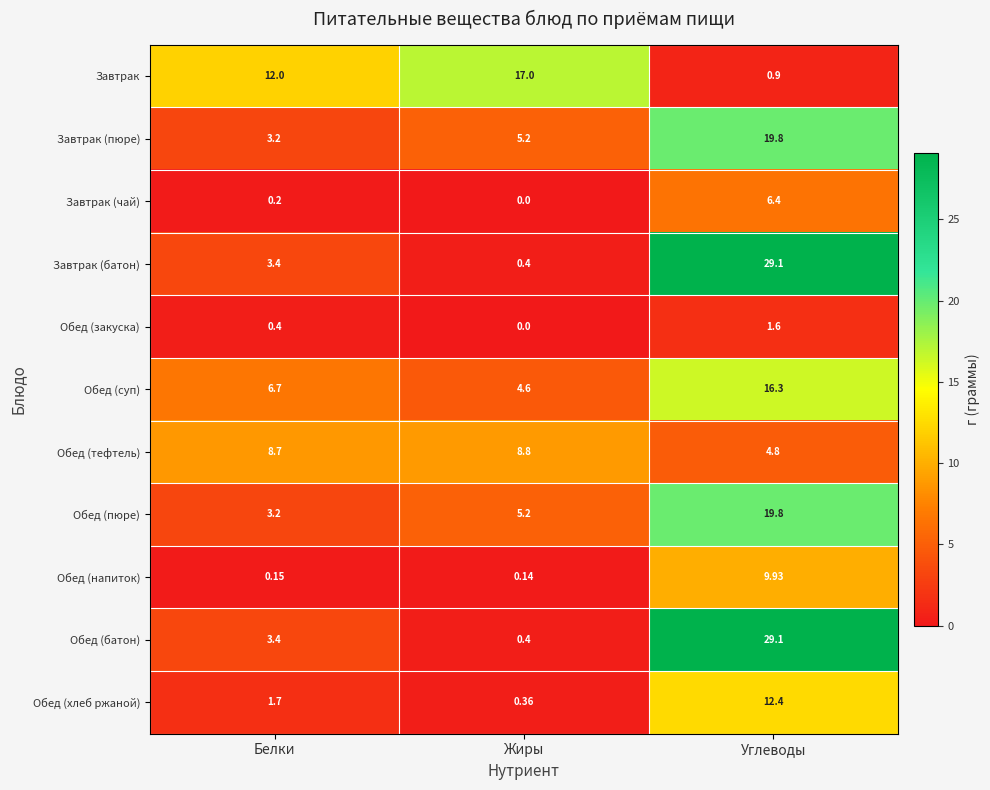

Count the number of data series in this chart.

11